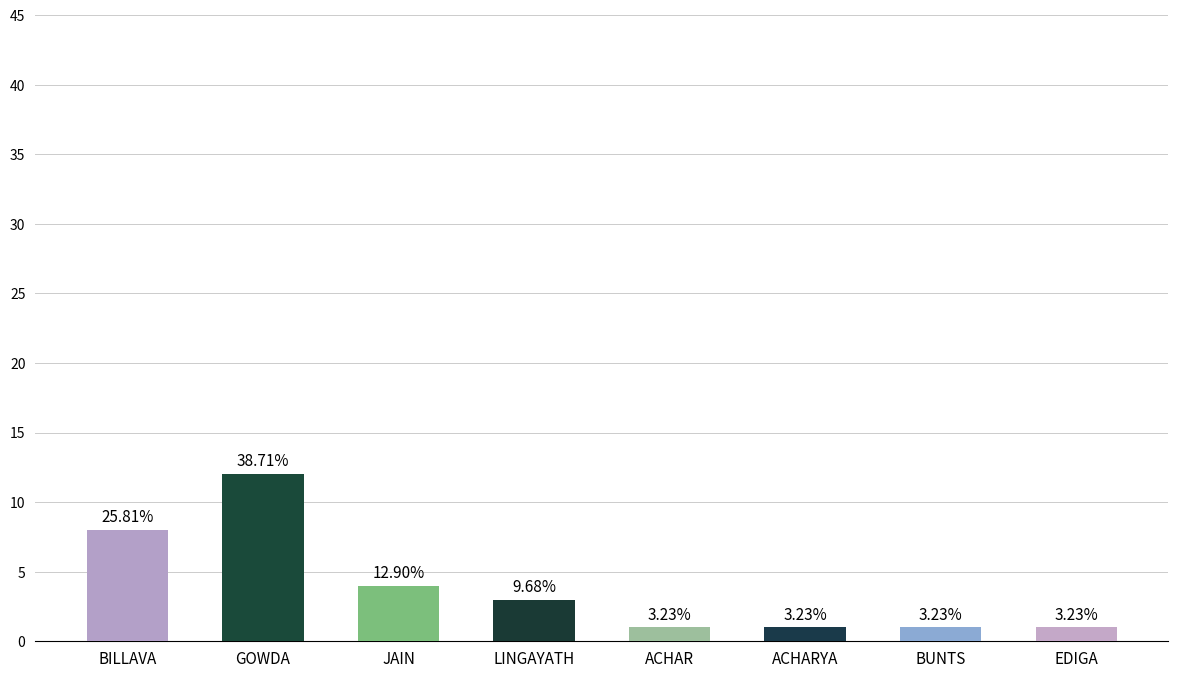

Which label corresponds to the largest value in the chart?

GOWDA